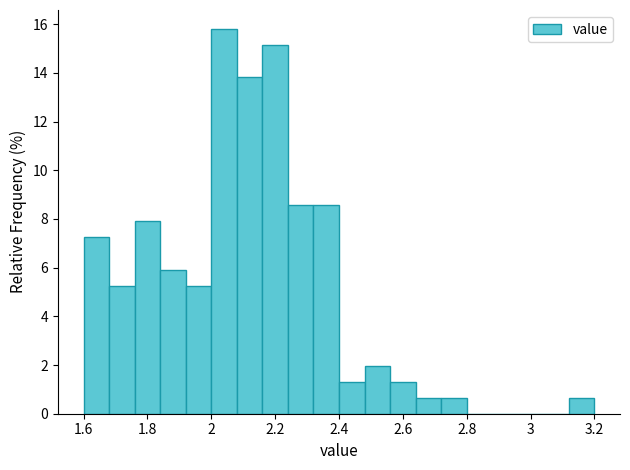

Which range on the x-axis has the tallest bar?

2.00 to 2.08